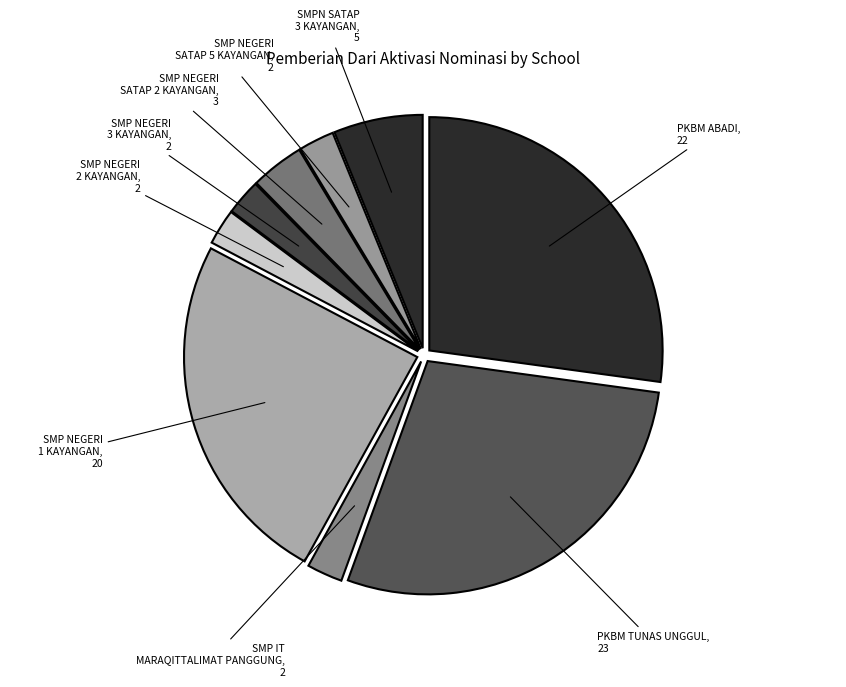

True or false: SMP NEGERI SATAP 2 KAYANGAN accounts for 18% of the total.

False